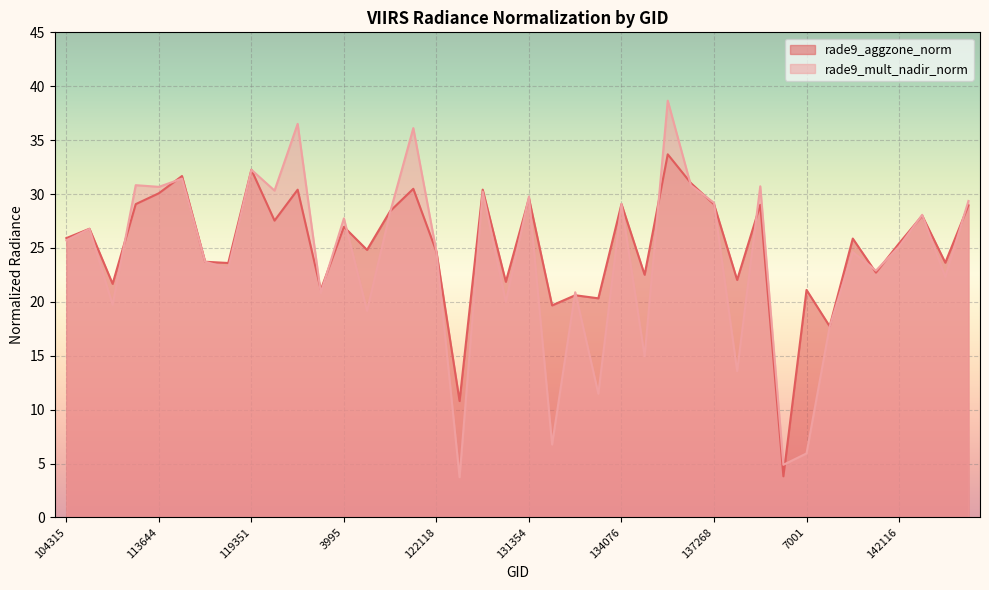

What position from the right is 7199?

6